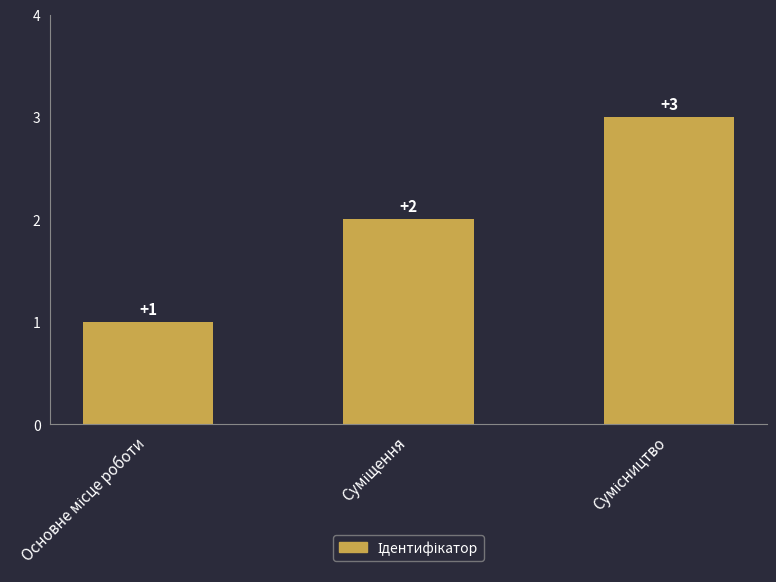

Count the values in the range 1 to 3.

3